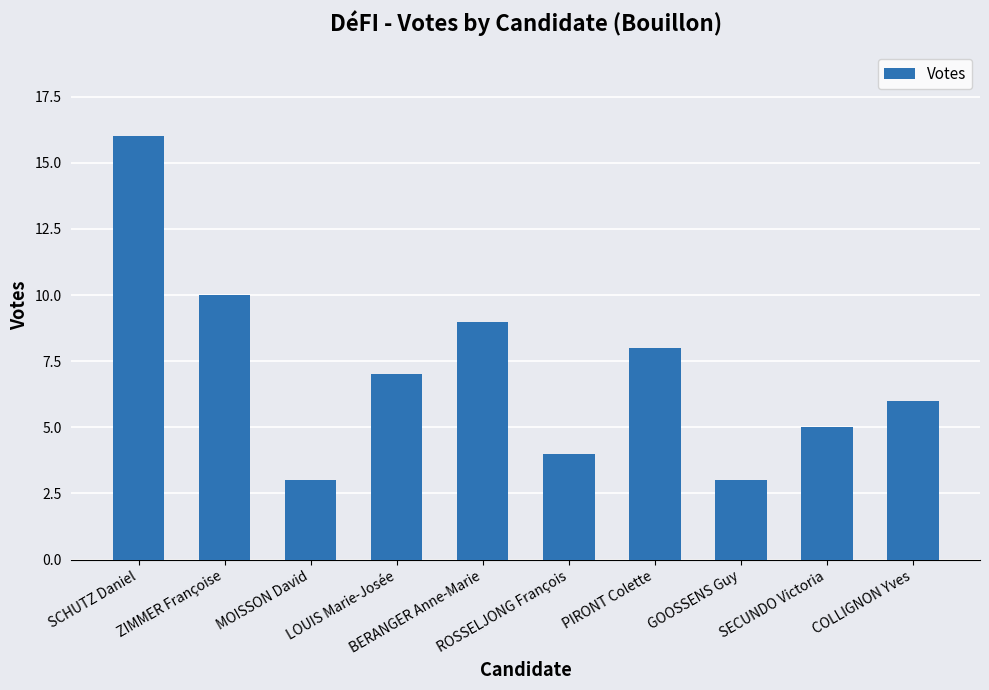

Reading left to right, list all the values displayed in this chart.

16	10	3	7	9	4	8	3	5	6